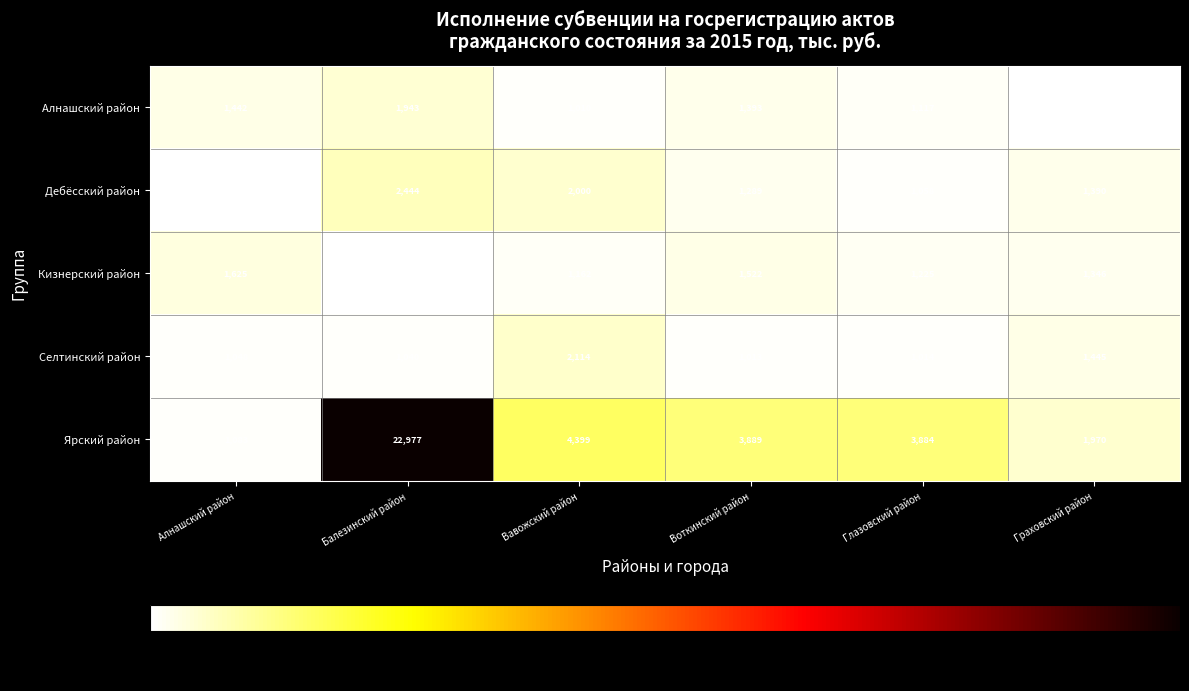

Reading left to right, transcribe all the data shown in this chart.

Алнашский район: Алнашский район=1442	Балезинский район=1943	Вавожский район=1010	Воткинский район=1393	Глазовский район=1117	Граховский район=944
Дебёсский район: Алнашский район=973	Балезинский район=2444	Вавожский район=2000	Воткинский район=1289	Глазовский район=1058	Граховский район=1390
Кизнерский район: Алнашский район=1625	Балезинский район=919	Вавожский район=1162	Воткинский район=1522	Глазовский район=1225	Граховский район=1346
Селтинский район: Алнашский район=1048	Балезинский район=1040	Вавожский район=2114	Воткинский район=1013	Глазовский район=1014	Граховский район=1445
Ярский район: Алнашский район=1083	Балезинский район=22977	Вавожский район=4399	Воткинский район=3889	Глазовский район=3884	Граховский район=1970